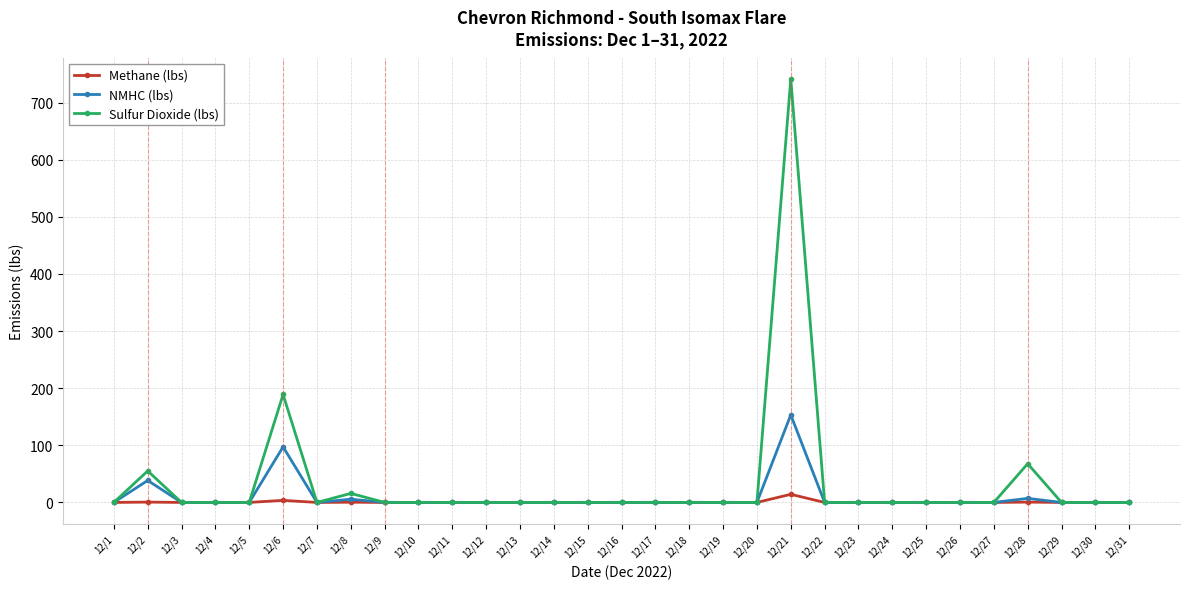

What is the value of the Sulfur Dioxide (lbs) point at the 28th from the left?

67.8